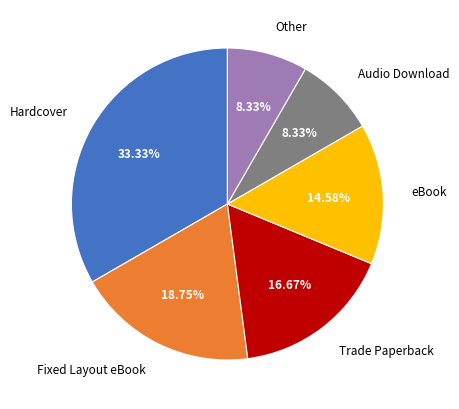

What is the largest slice in the pie chart?

Hardcover